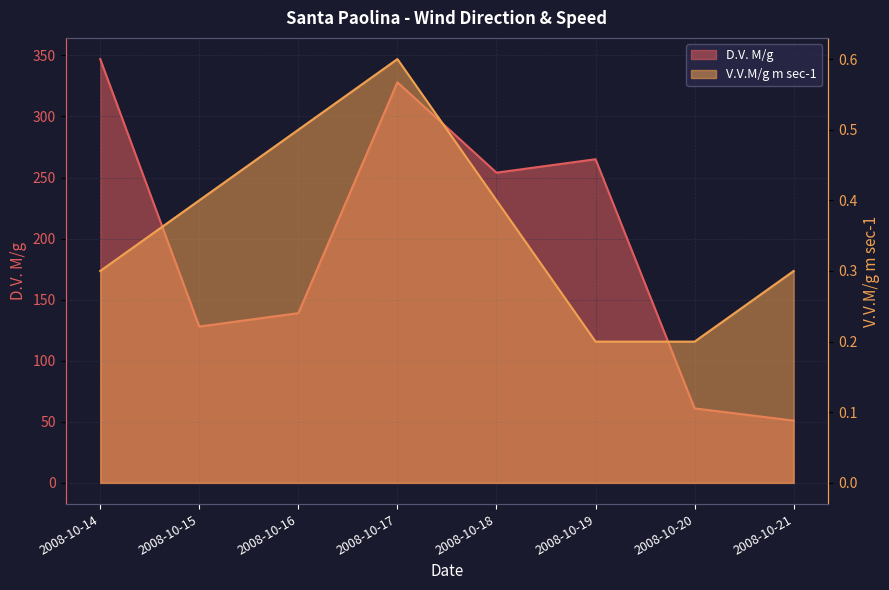

What is the sum of all V.V.M/g m sec-1 values?

2.9